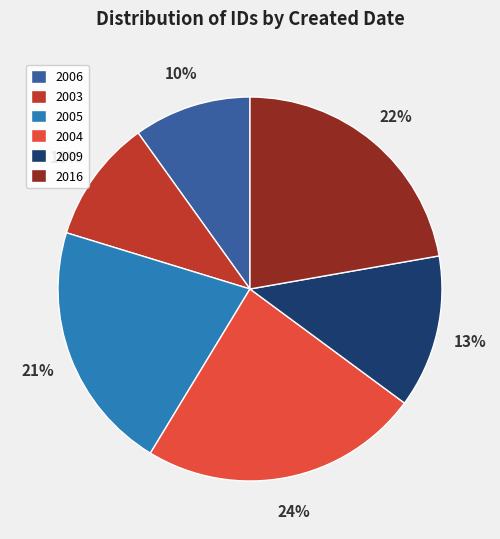

True or false: 2009 accounts for 25% of the total.

False